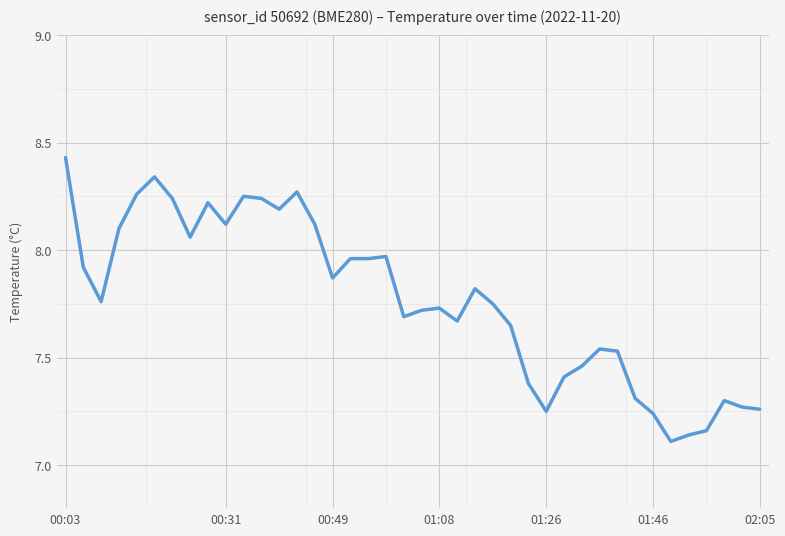

How many lines are shown in the chart?

1